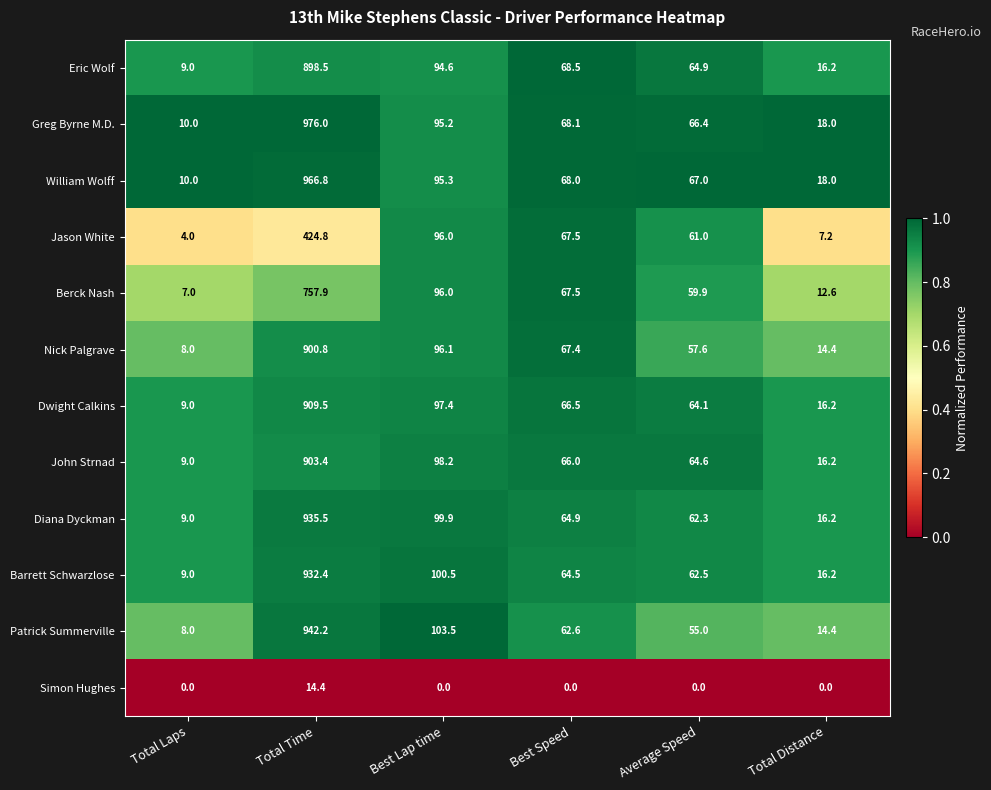

What is the sum of the Berck Nash values at Best Speed and Total Distance?

80.1